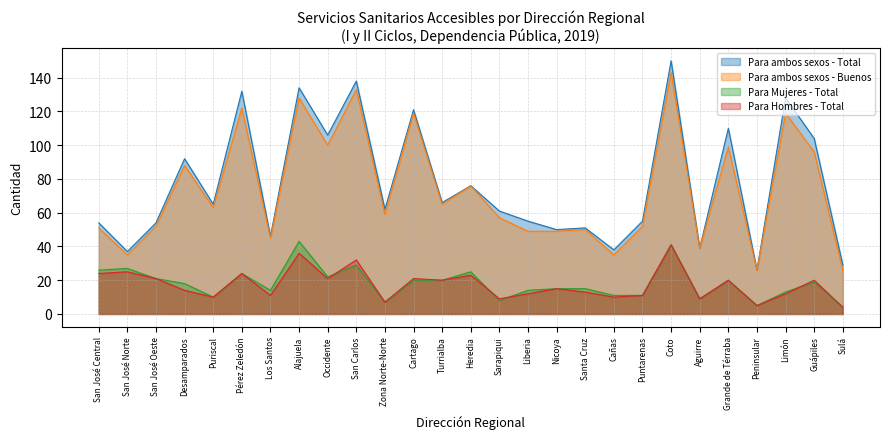

What is the average value of the Para Hombres - Total series?

17